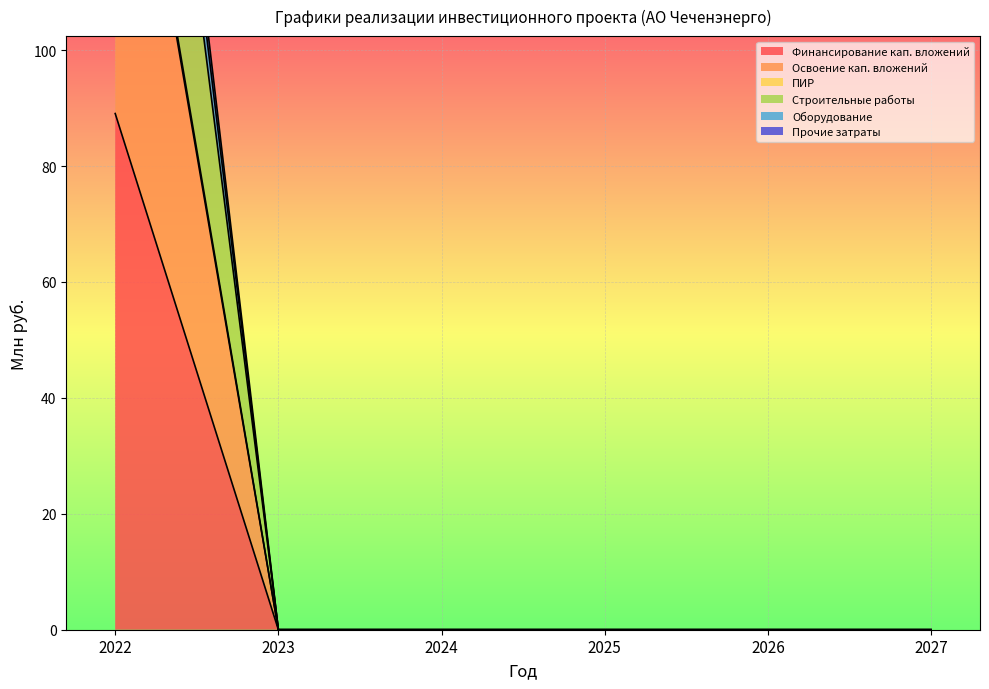

What is the sum of the Прочие затраты values at 2024 and 2022?

232.9